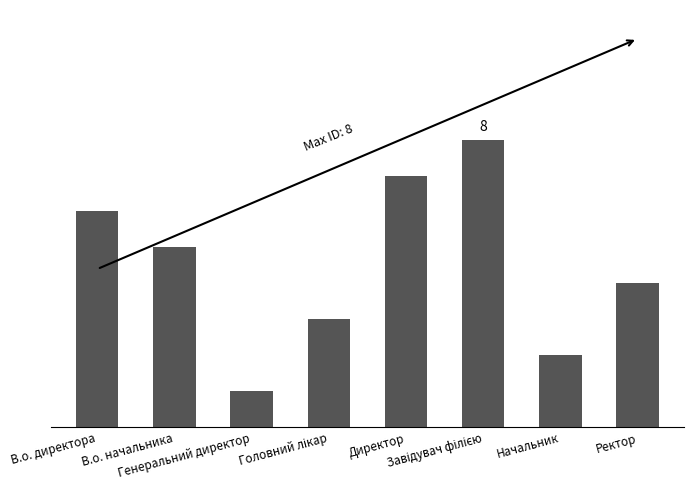

Reading right to left, extract all data points from this chart.

4	2	8	7	3	1	5	6